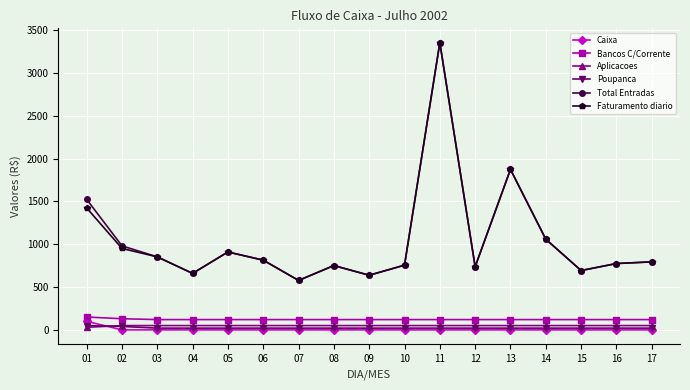

What is the average value of the Bancos C/Corrente series?

122.4